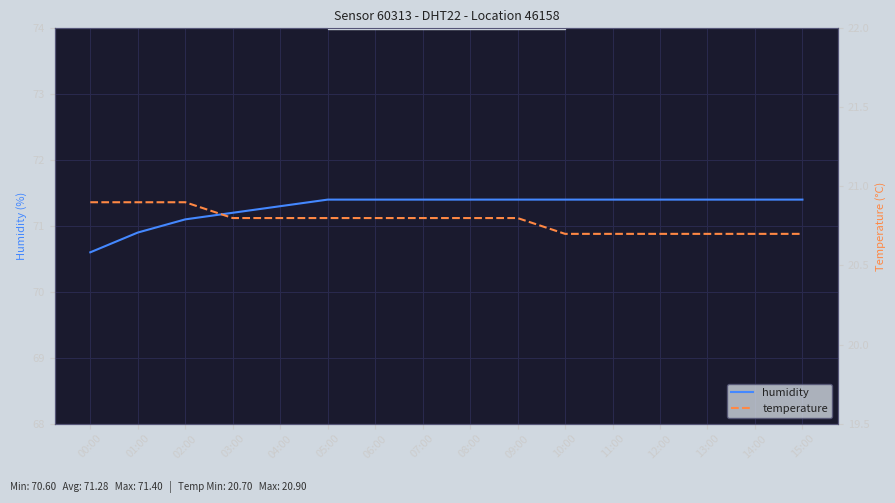

True or false: temperature and humidity cross at least once.

False